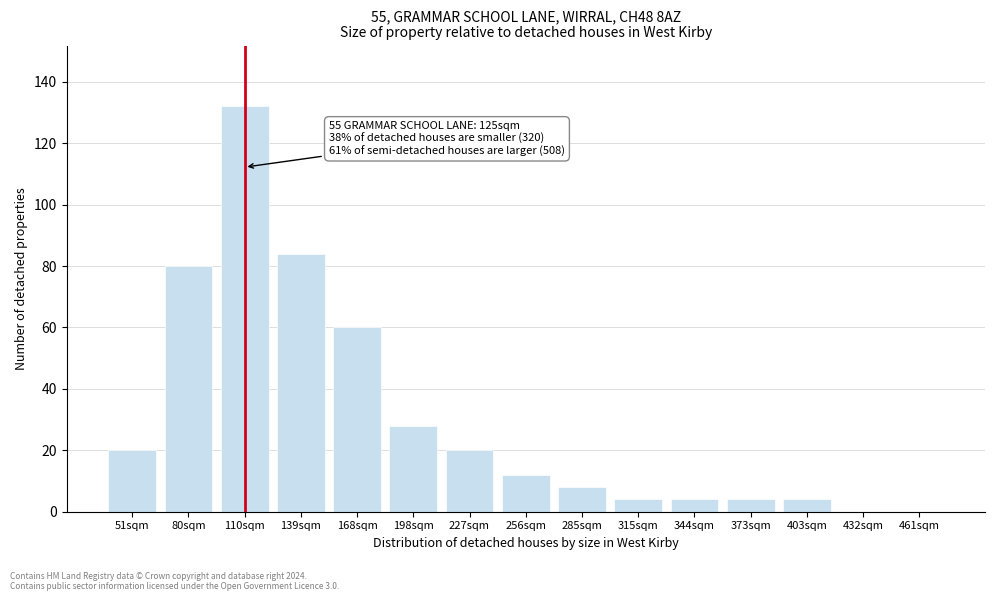

Reading left to right, list all the values displayed in this chart.

51sqm=20	80sqm=80	110sqm=132	139sqm=84	168sqm=60	198sqm=28	227sqm=20	256sqm=12	285sqm=8	315sqm=4	344sqm=4	373sqm=4	403sqm=4	432sqm=0	461sqm=0